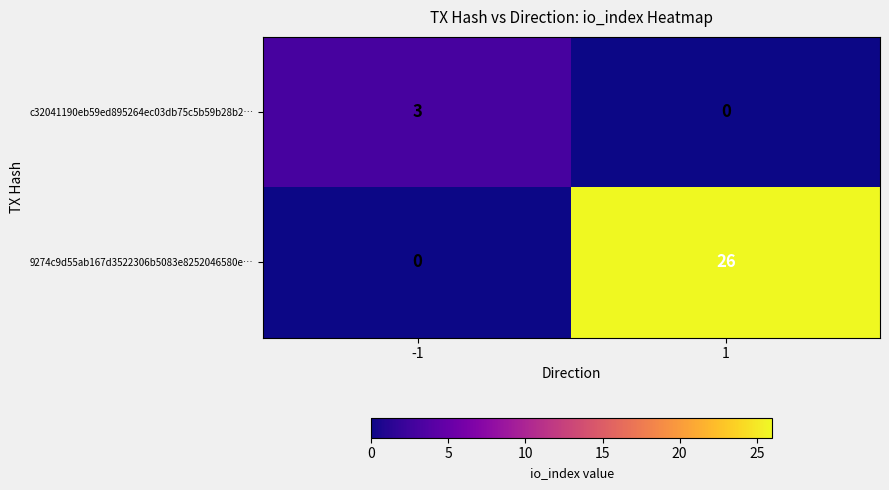

What is the maximum value shown in the chart?

26